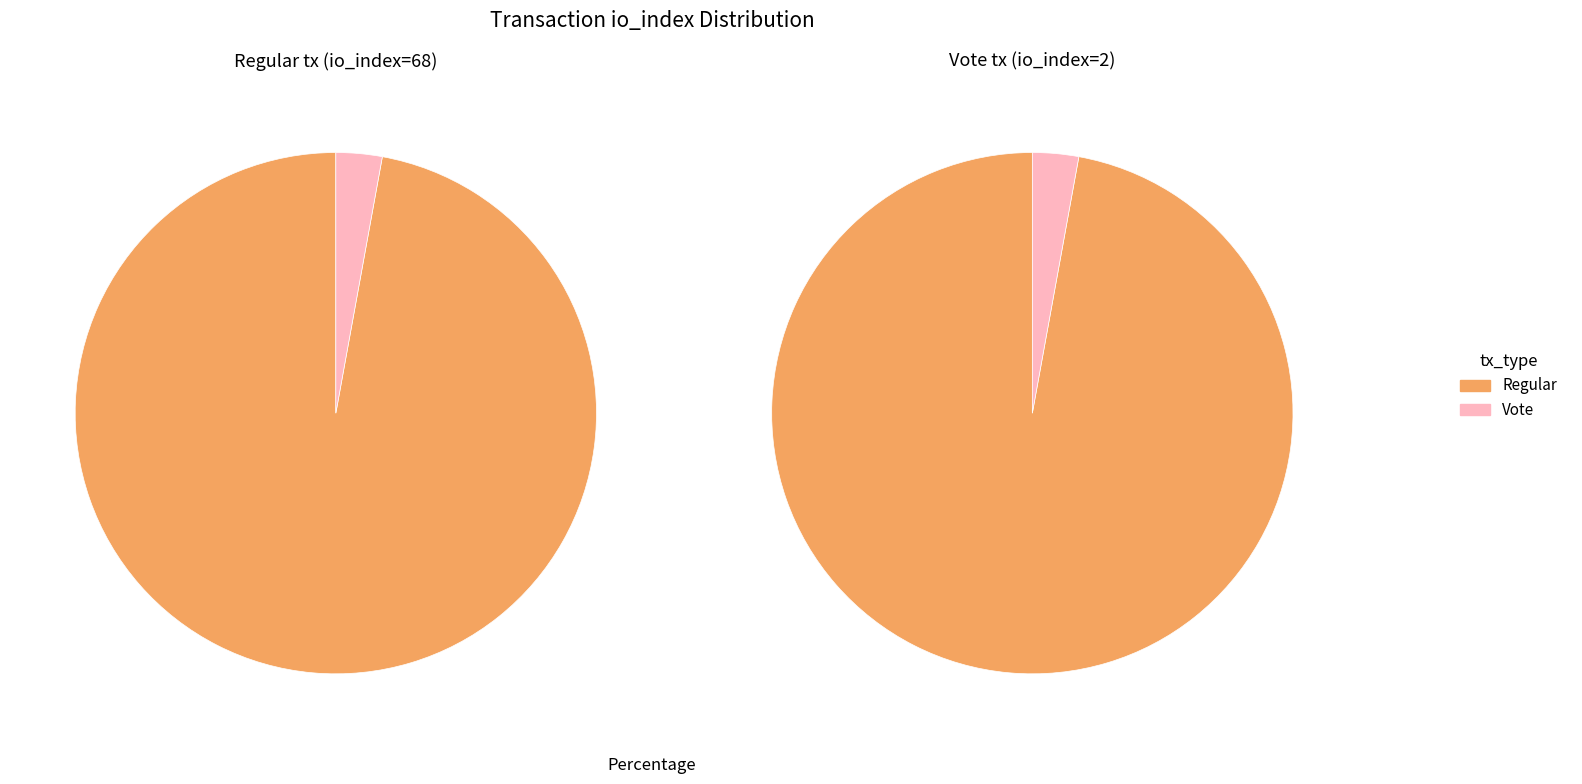

What percentage is NOT represented by Vote?

97.1%